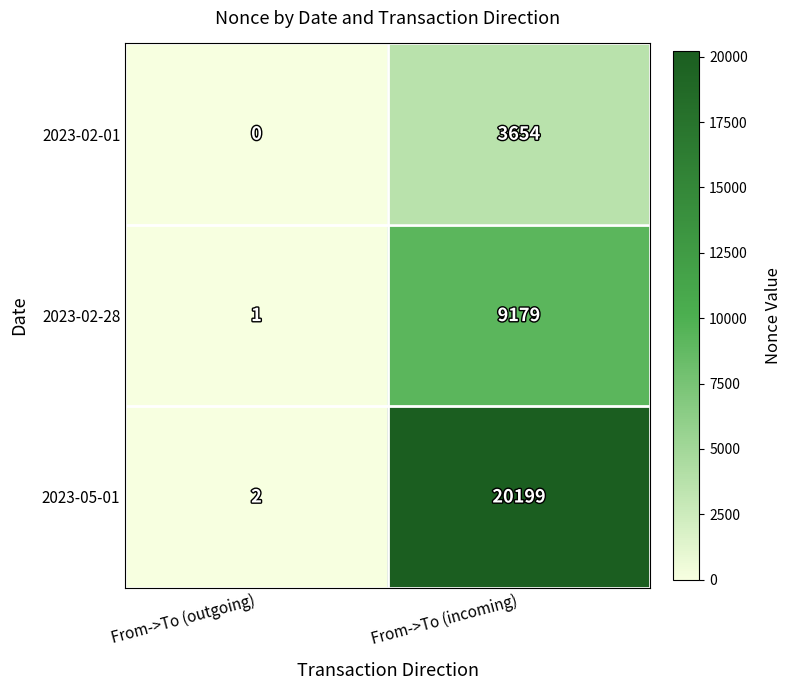

At From->To (outgoing), list the series in order from smallest to largest.

2023-02-01, 2023-02-28, 2023-05-01